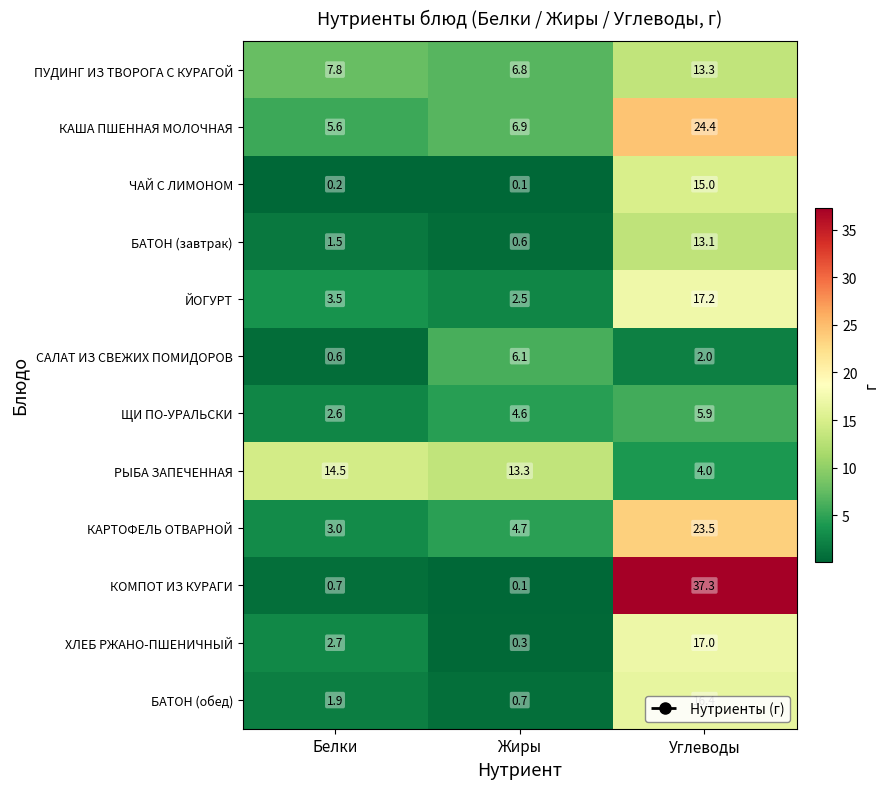

Rank the series at Белки from lowest to highest value.

ЧАЙ С ЛИМОНОМ, САЛАТ ИЗ СВЕЖИХ ПОМИДОРОВ, КОМПОТ ИЗ КУРАГИ, БАТОН (завтрак), БАТОН (обед), ЩИ ПО-УРАЛЬСКИ, ХЛЕБ РЖАНО-ПШЕНИЧНЫЙ, КАРТОФЕЛЬ ОТВАРНОЙ, ЙОГУРТ, КАША ПШЕННАЯ МОЛОЧНАЯ, ПУДИНГ ИЗ ТВОРОГА С КУРАГОЙ, РЫБА ЗАПЕЧЕННАЯ